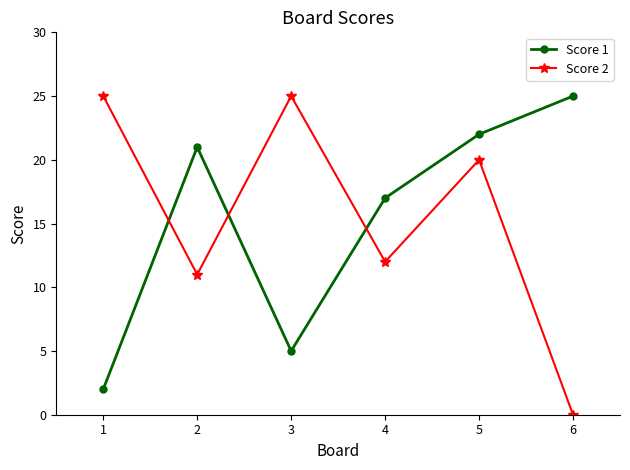

The value of Score 1 at 3 is 3. True or false?

False